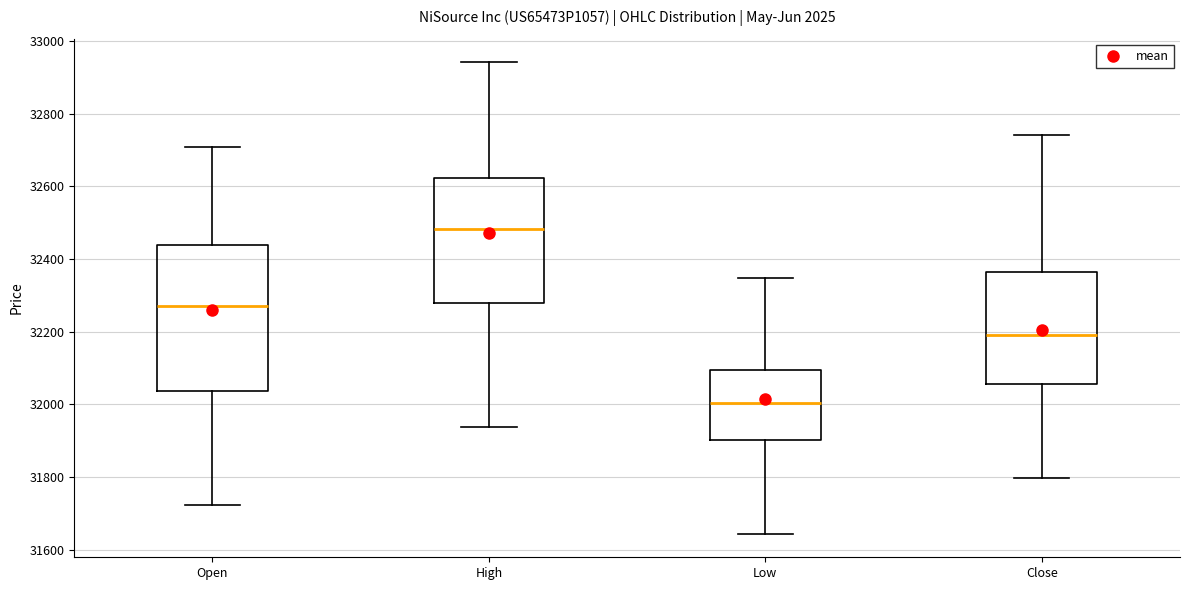

Reading left to right, transcribe this box plot: for each box, give where its median line is, the range the box spans, and where its two whiskers end, as read against the y-axis. The values are not printed on the chart, so give them approximately, as read against the axis.

Open: median 32280, box 32040 to 32440, whiskers 31720 to 32720
High: median 32480, box 32280 to 32620, whiskers 31940 to 32940
Low: median 32000, box 31900 to 32100, whiskers 31640 to 32340
Close: median 32200, box 32060 to 32360, whiskers 31800 to 32740